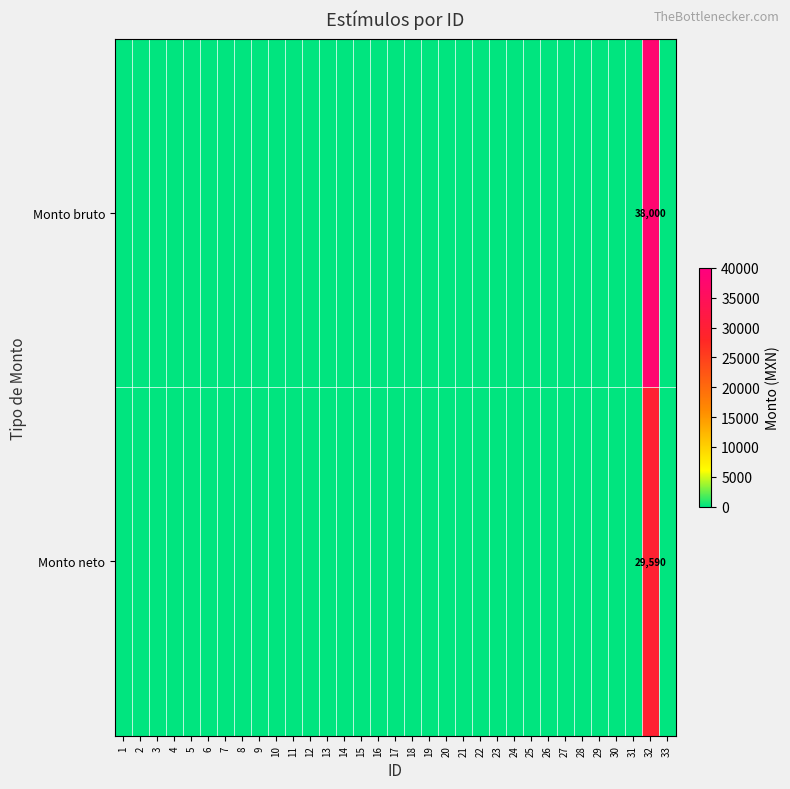

What is the total value across all series at 32?

67590